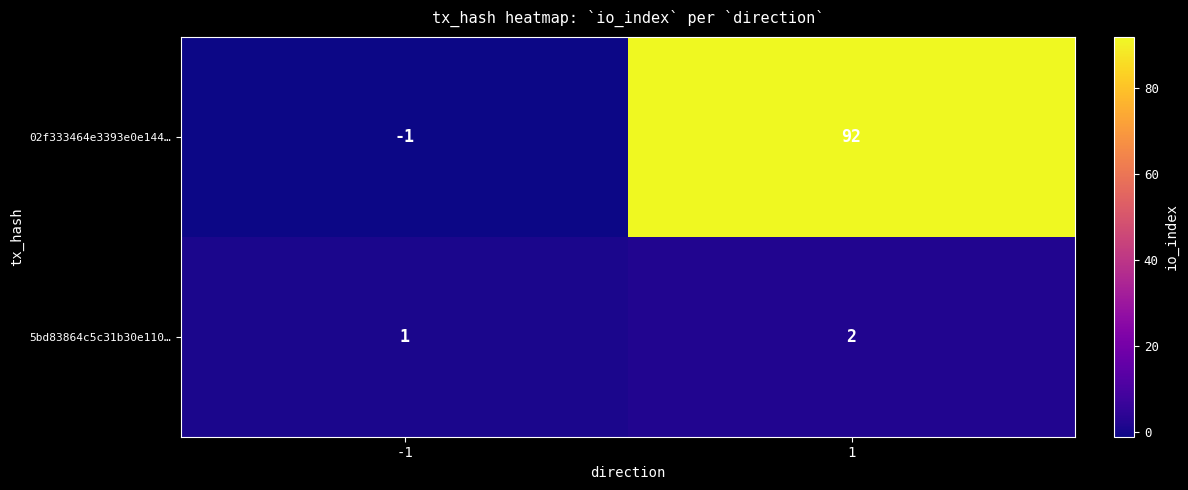

Is it true that 02f333464e3393e0e144… equals 156 at 1?

False